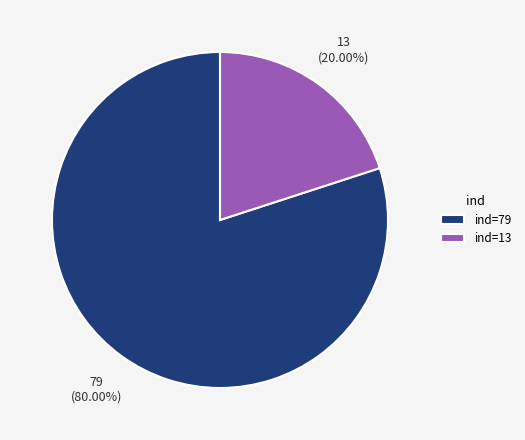

What is the largest slice in the pie chart?

ind=79